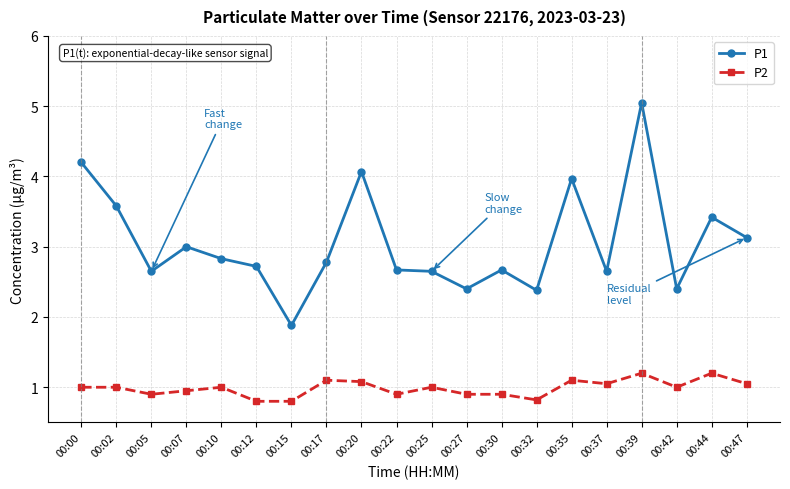

Is the value of P2 at 00:27 greater than the value of P1 at 00:17?

No